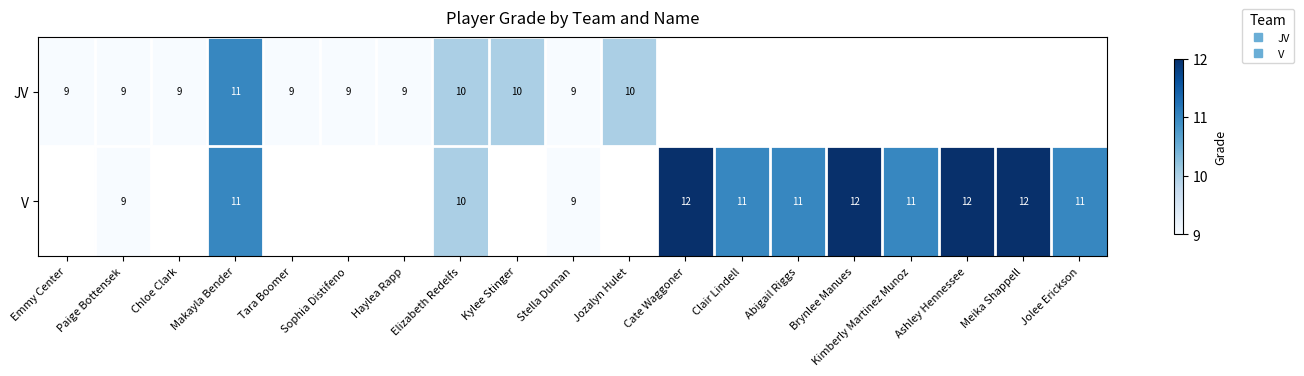

At which label does JV first exceed 10?

Makayla Bender